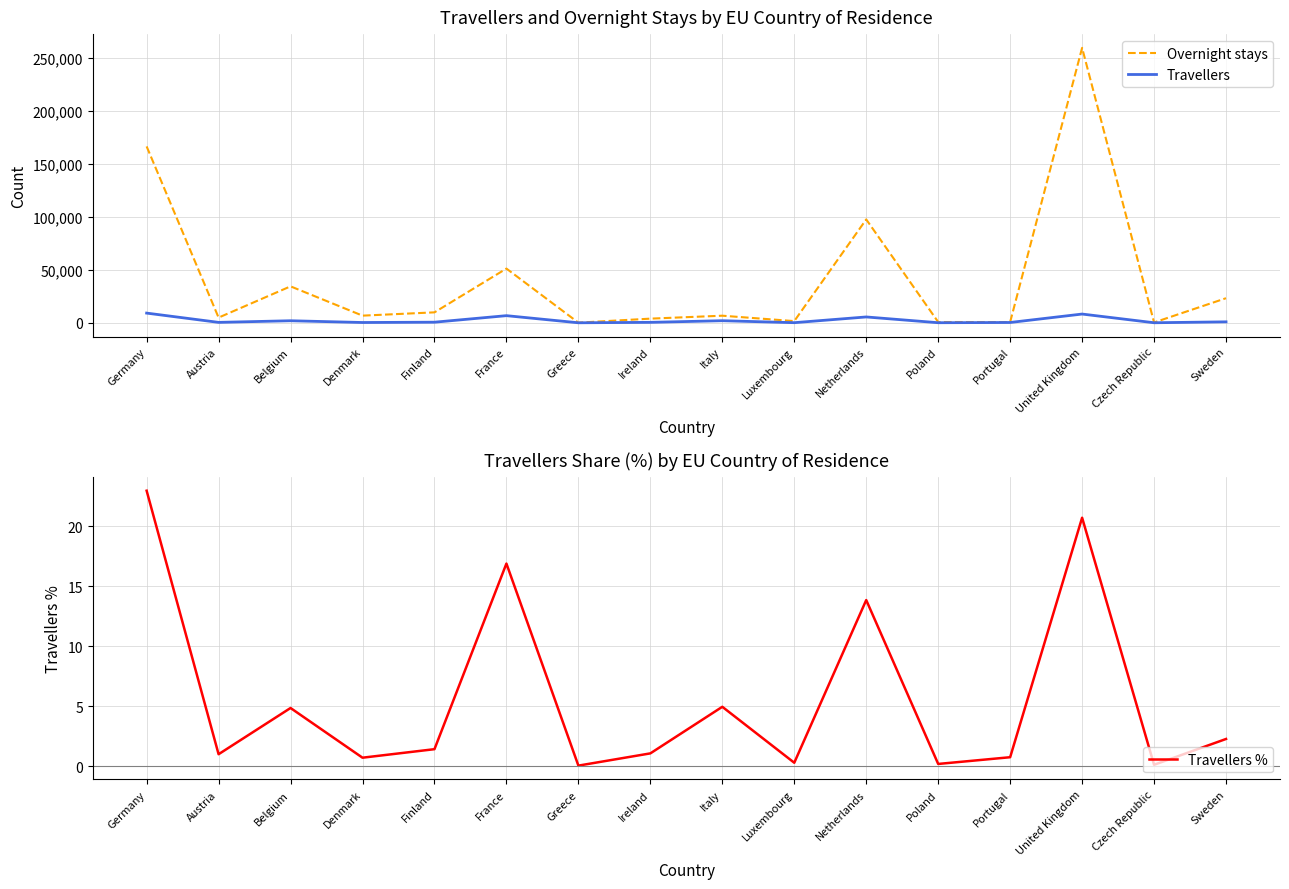

What is the difference between the maximum and second lowest values in the Travellers series?

9103